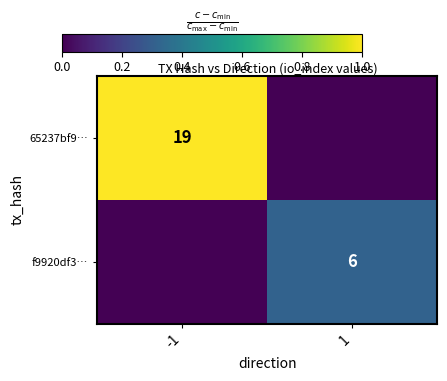

At which category is the sum across all series the highest?

-1